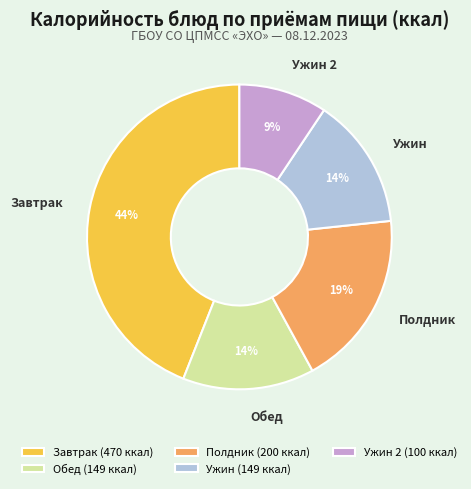

What percentage is the Полдник slice, to the nearest percent?

19%